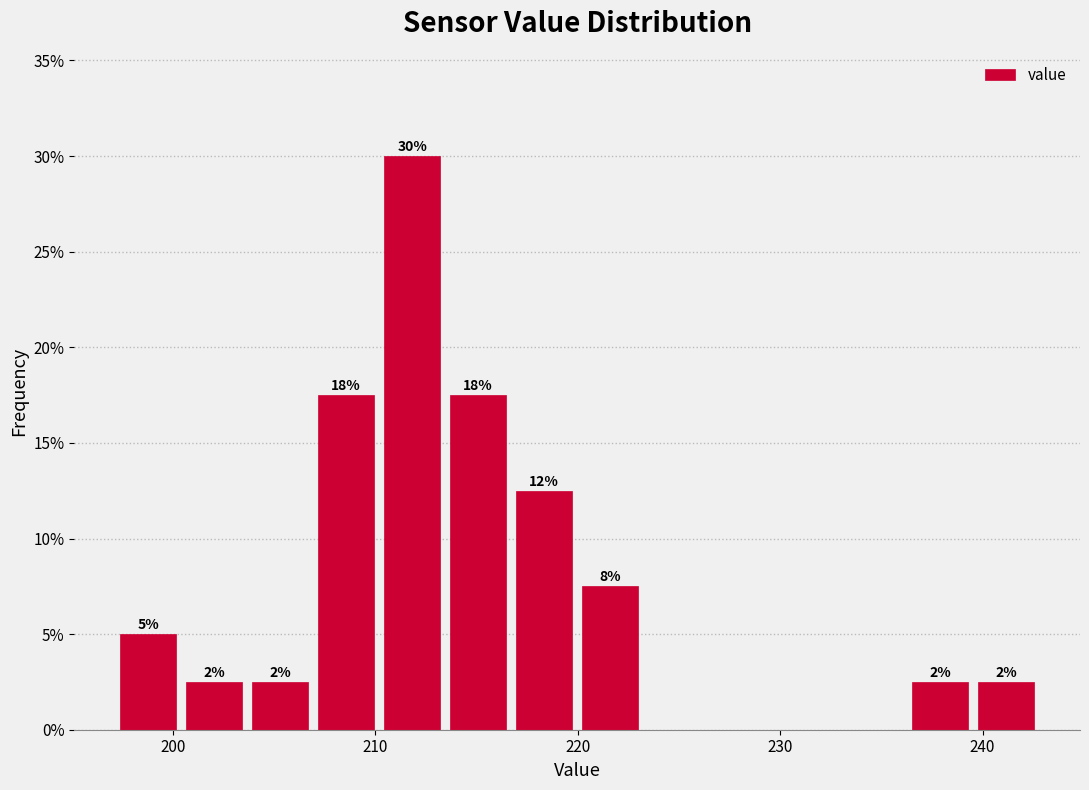

Around what value on the x-axis is the tallest bar? Give the approximate position of its centre, as read against the axis.

212